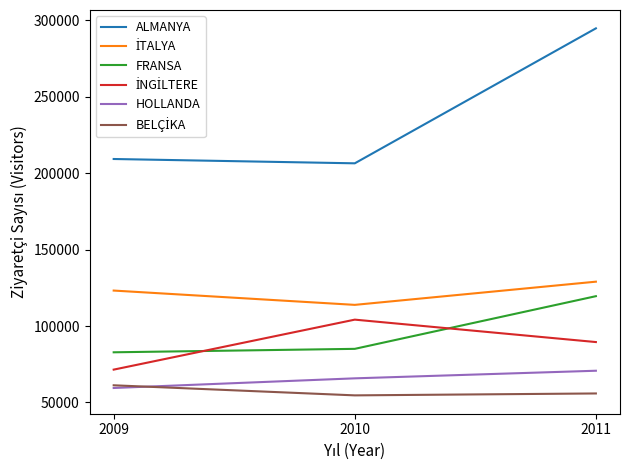

How many HOLLANDA values are between 59472 and 70753?

3